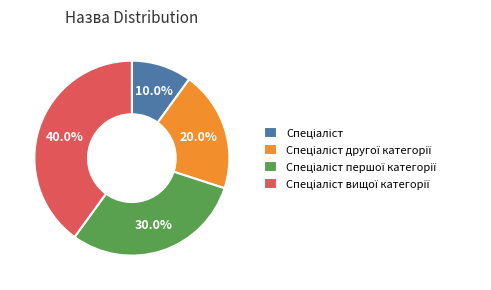

Is there any slice that represents more than half of the pie?

No